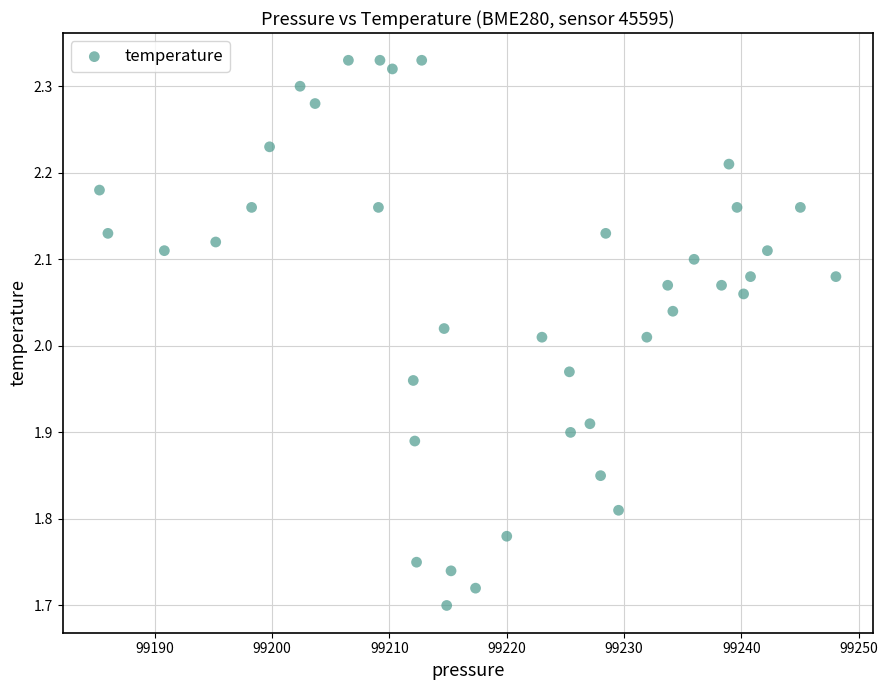

What is the range of X values (max minus min)?

62.8